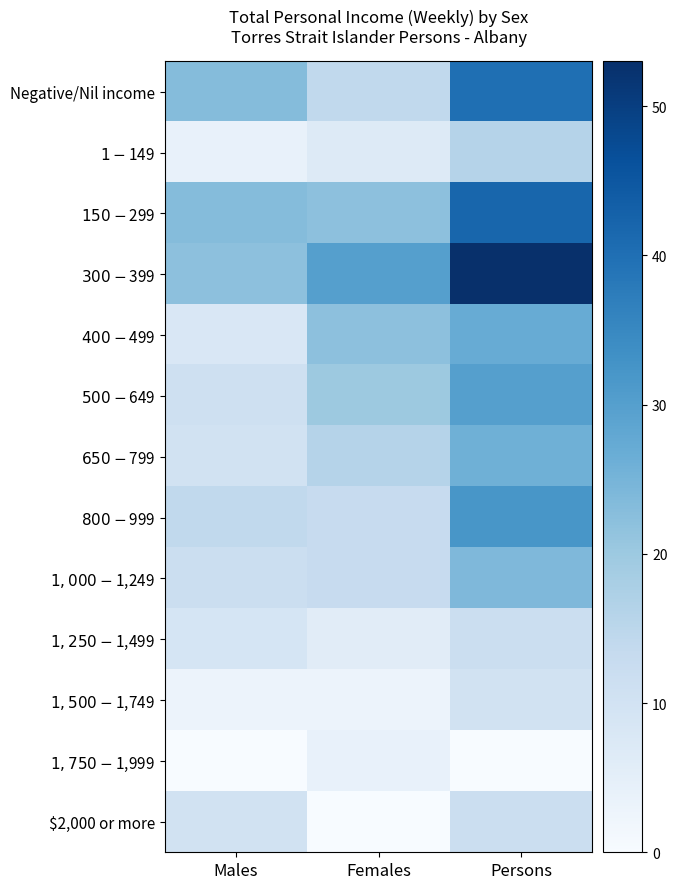

Reading left to right, list all the values displayed in this chart.

Negative/Nil income: Males=23	Females=14	Persons=40
$1-$149: Males=4	Females=7	Persons=16
$150-$299: Males=23	Females=22	Persons=42
$300-$399: Males=22	Females=30	Persons=53
$400-$499: Males=8	Females=22	Persons=27
$500-$649: Males=11	Females=20	Persons=30
$650-$799: Males=10	Females=16	Persons=26
$800-$999: Males=14	Females=13	Persons=32
$1,000-$1,249: Males=12	Females=13	Persons=24
$1,250-$1,499: Males=9	Females=6	Persons=12
$1,500-$1,749: Males=3	Females=3	Persons=10
$1,750-$1,999: Males=0	Females=4	Persons=0
$2,000 or more: Males=10	Females=0	Persons=12